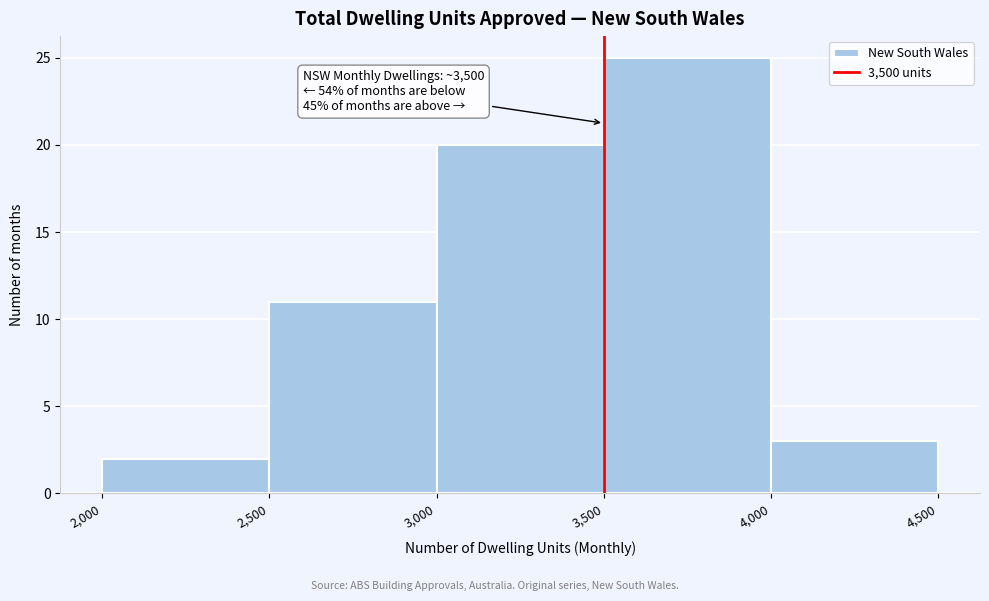

Which range on the x-axis has the tallest bar?

3,500 to 4,000